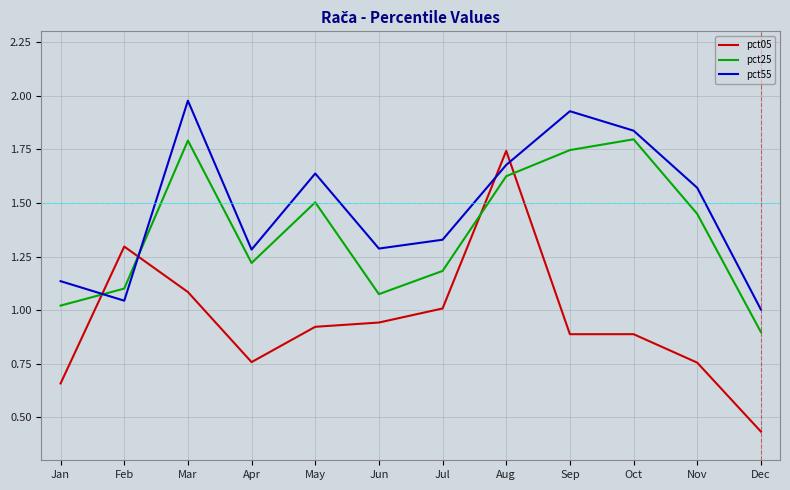

Is it true that pct25 equals 0.5 at Jul?

False